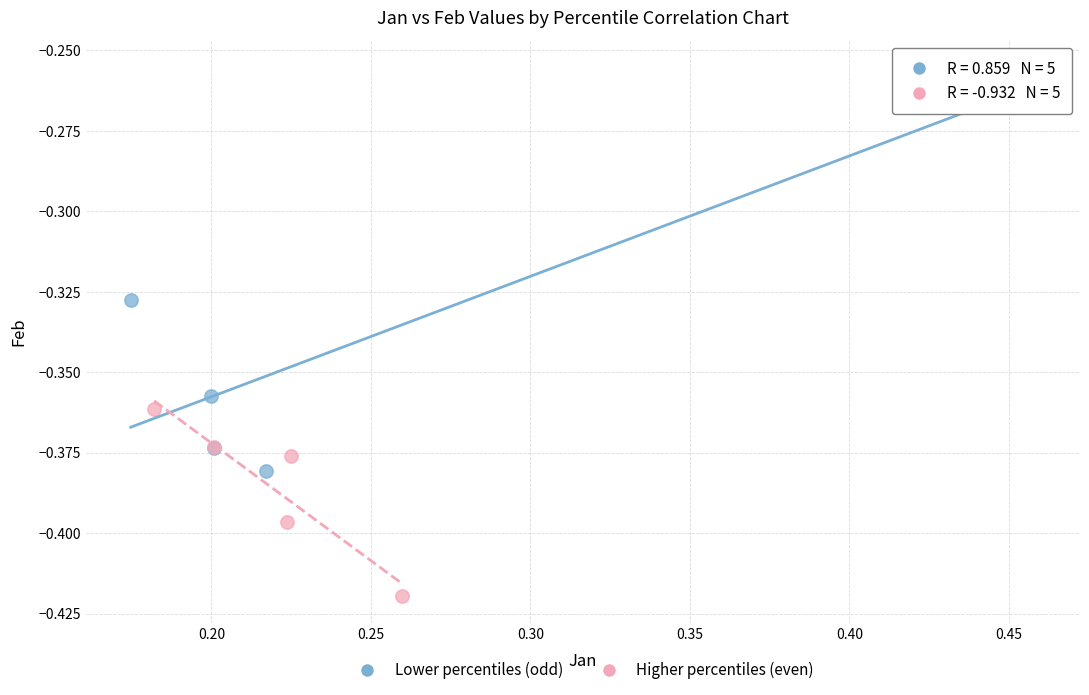

Which series contains the highest Y value?

Lower percentiles (odd)